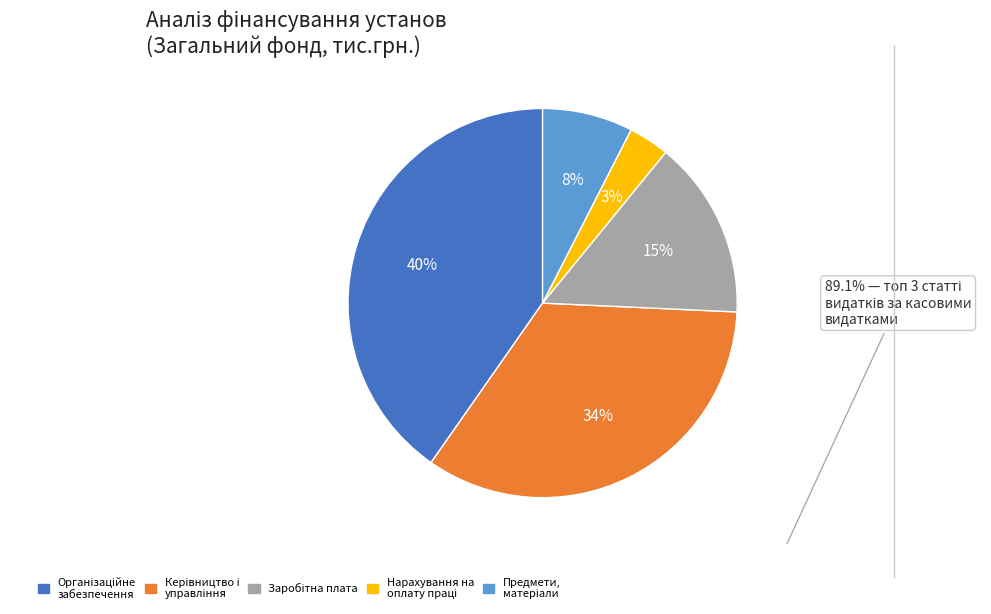

Is there a majority slice in this chart?

No